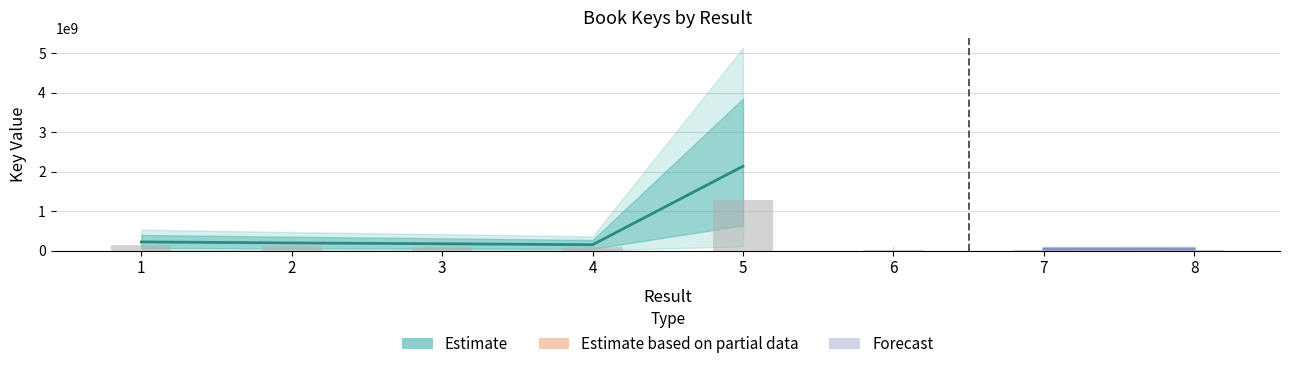

List the labels in order of value, largest first.

5, 1, 2, 3, 4, 6, 7, 8